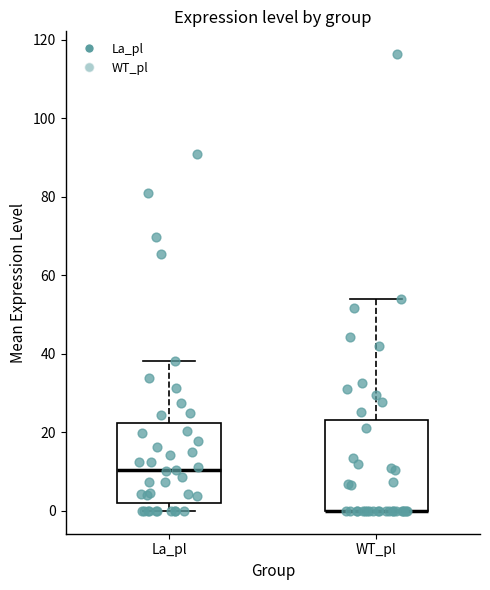

Where does the upper whisker of the box for WT_pl end on the y-axis? The values are not printed on the chart, so give them approximately, as read against the axis.

54